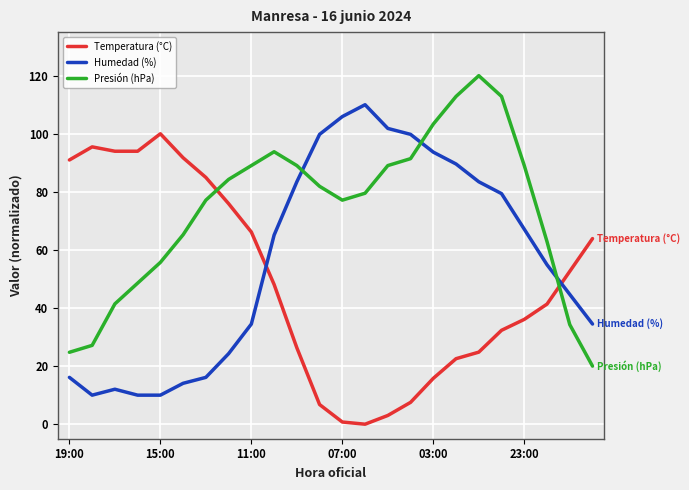

True or false: Presión (hPa) and Temperatura (°C) cross at least once.

True